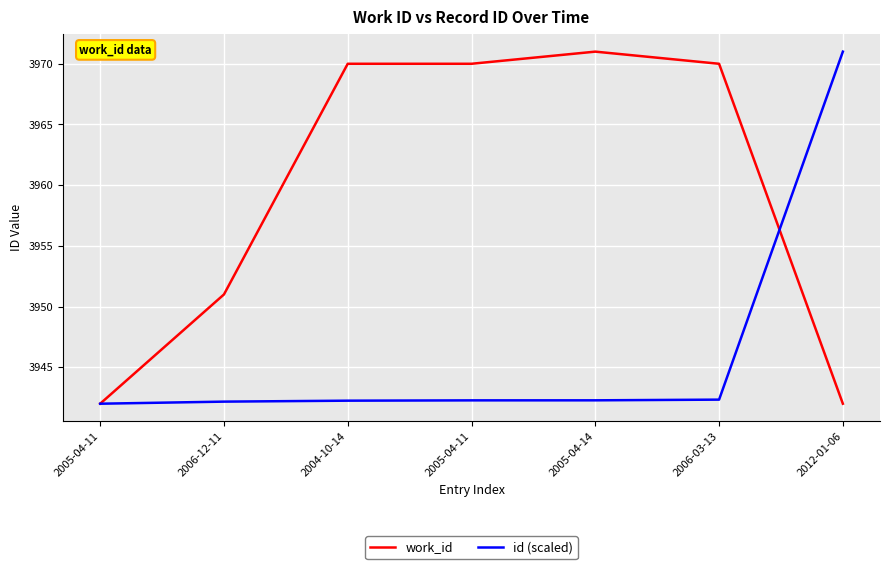

Which category has the lowest value in the work_id series?

2005-04-11